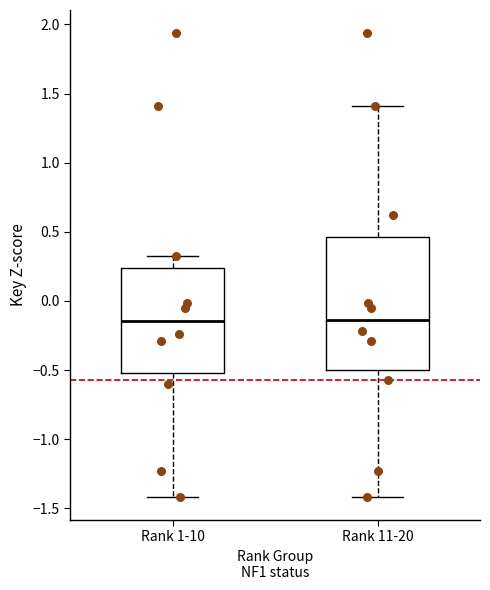

Reading left to right, read every box against the y-axis: the position of its median line, the range the box covers, and the ends of its whiskers. The values are not printed on the chart, so give them approximately, as read against the axis.

Rank 1-10: median -0.15, box -0.50 to 0.25, whiskers -1.40 to 0.30
Rank 11-20: median -0.15, box -0.50 to 0.45, whiskers -1.40 to 1.40